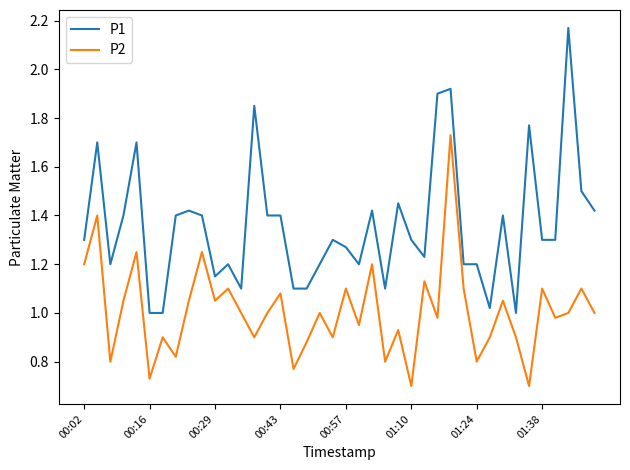

Which series has the largest total across all categories?

P1